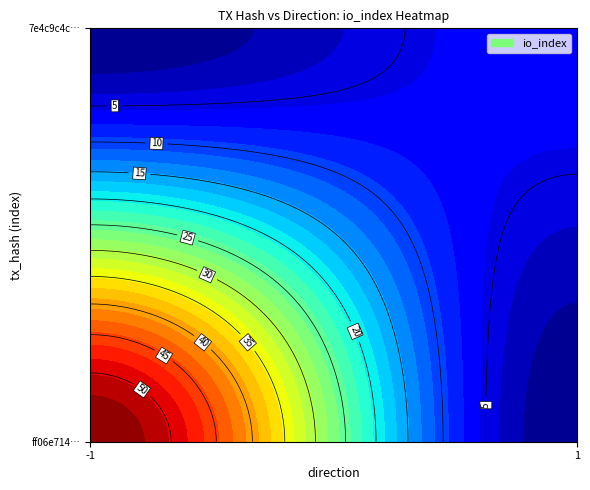

Reading left to right, what are all the values shown in this chart?

ff06e7143a4384e4d6412f044365f82750600b0: direction=-1	io_index=54
7e4c9c4cfb8bc7721396676ab9e68eee0eaf9e5: direction=1	io_index=7